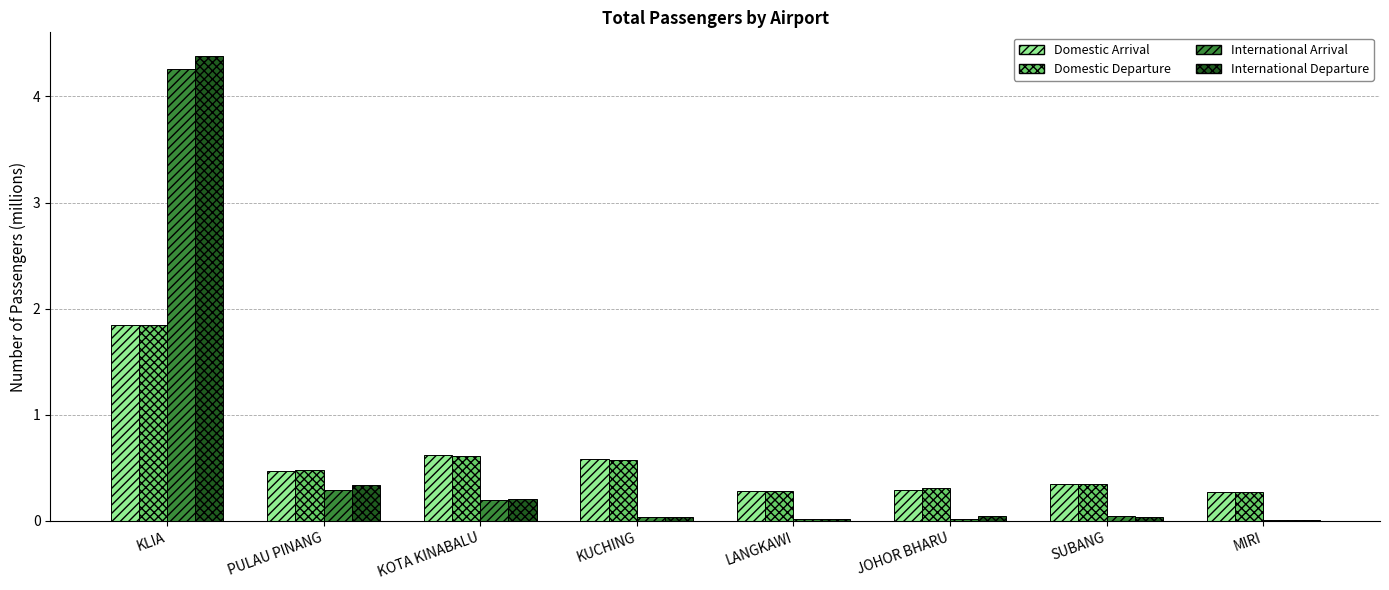

What is the maximum value for International Departure?

4.4